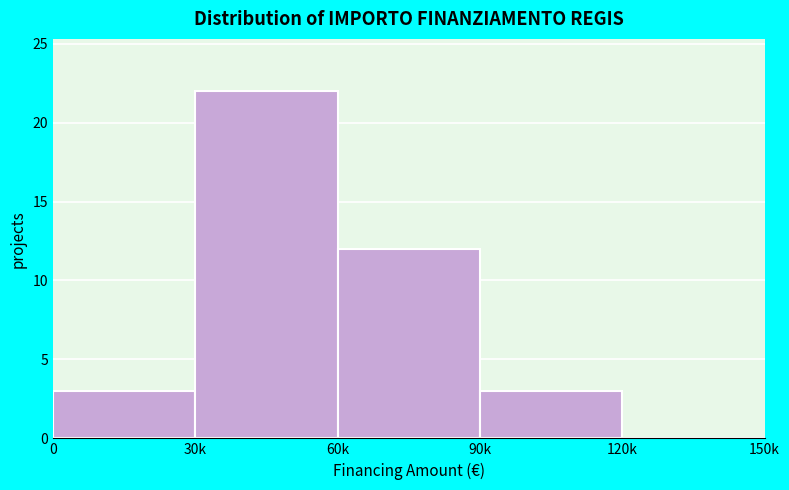

Reading left to right, transcribe all the data shown in this chart.

0=3	30k=22	60k=12	90k=3	120k=0